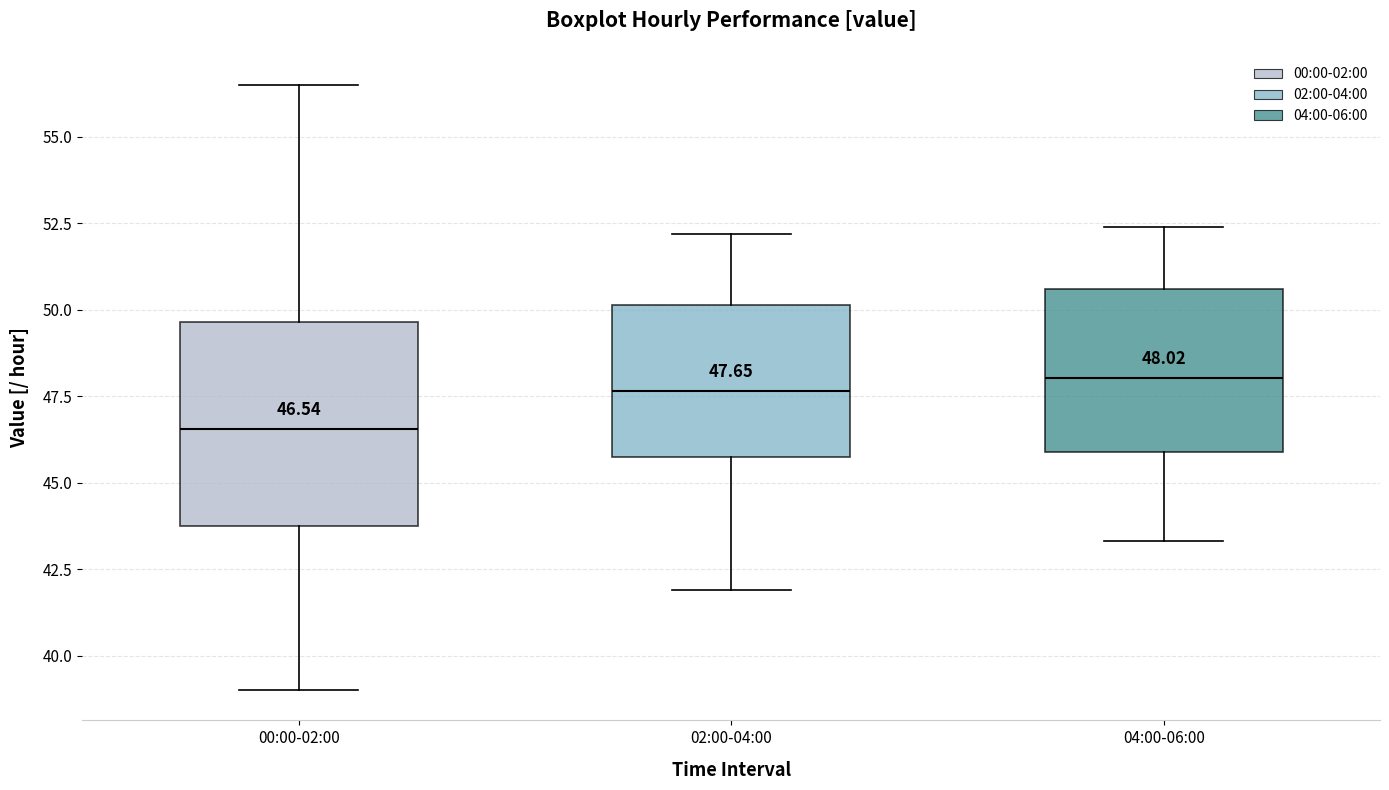

Which box is the tallest, from its lower edge to its upper edge?

00:00-02:00